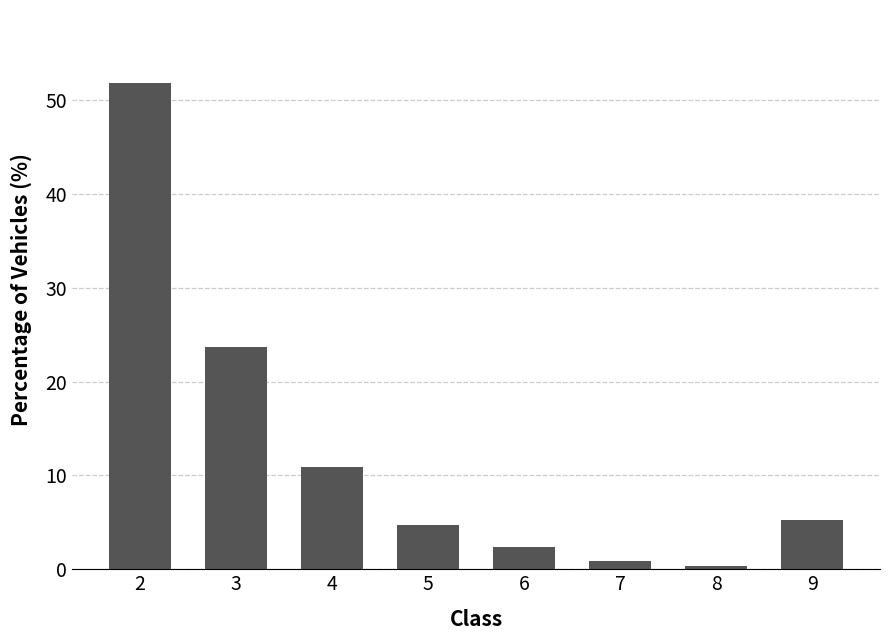

What is the value of the 1st bar from the left?

51.9